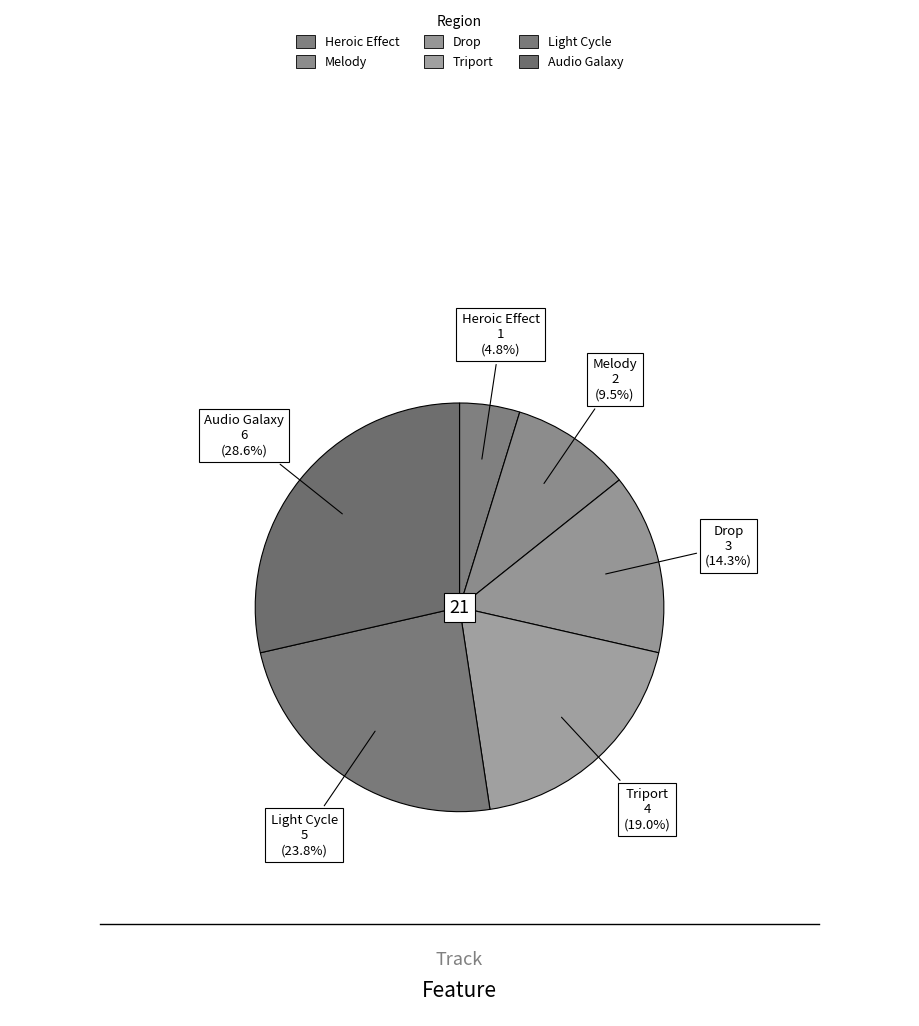

To the nearest percent, what portion does Heroic Effect represent?

5%